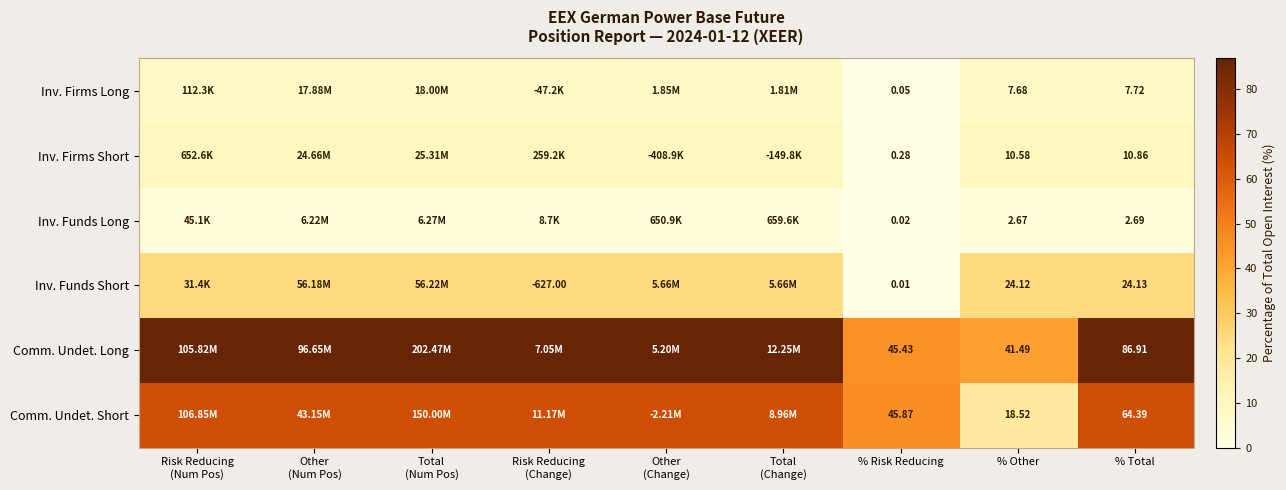

Rank the series at Total (Change) from lowest to highest value.

Inv. Funds Long, Inv. Firms Long, Inv. Firms Short, Inv. Funds Short, Comm. Undet. Short, Comm. Undet. Long